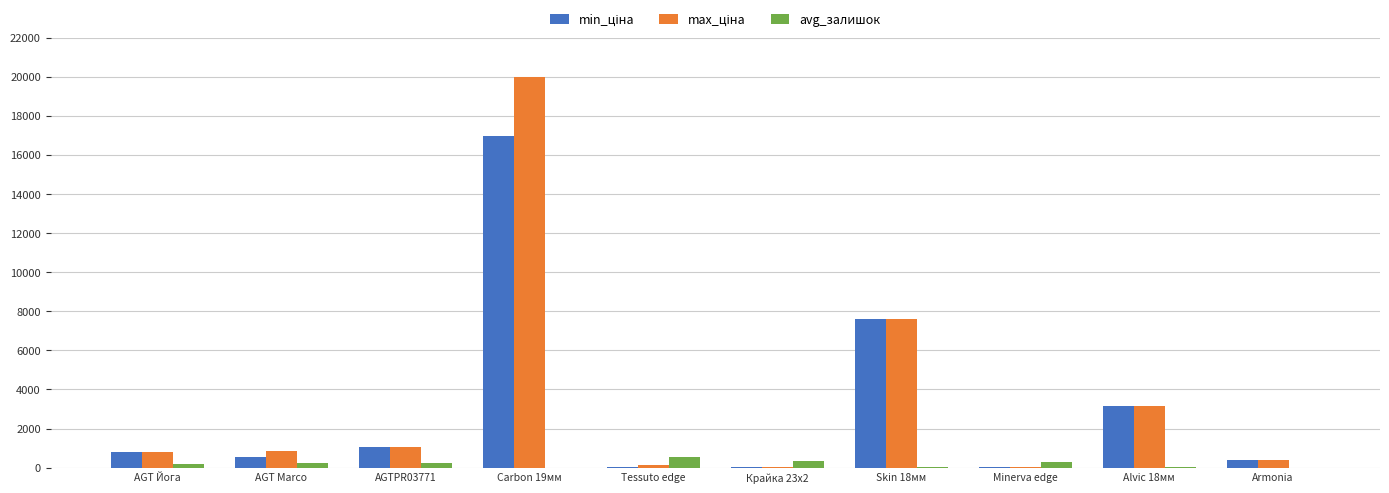

At which category is the sum across all series the highest?

Carbon 19мм